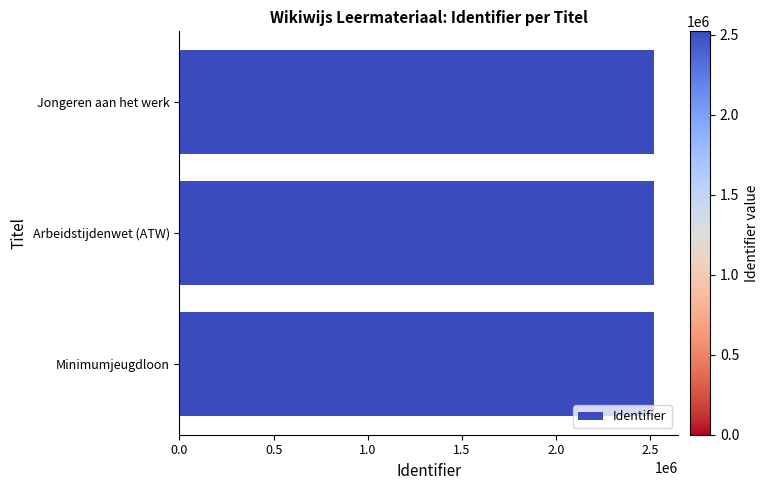

What is the label of the 1st bar from the bottom?

Minimumjeugdloon